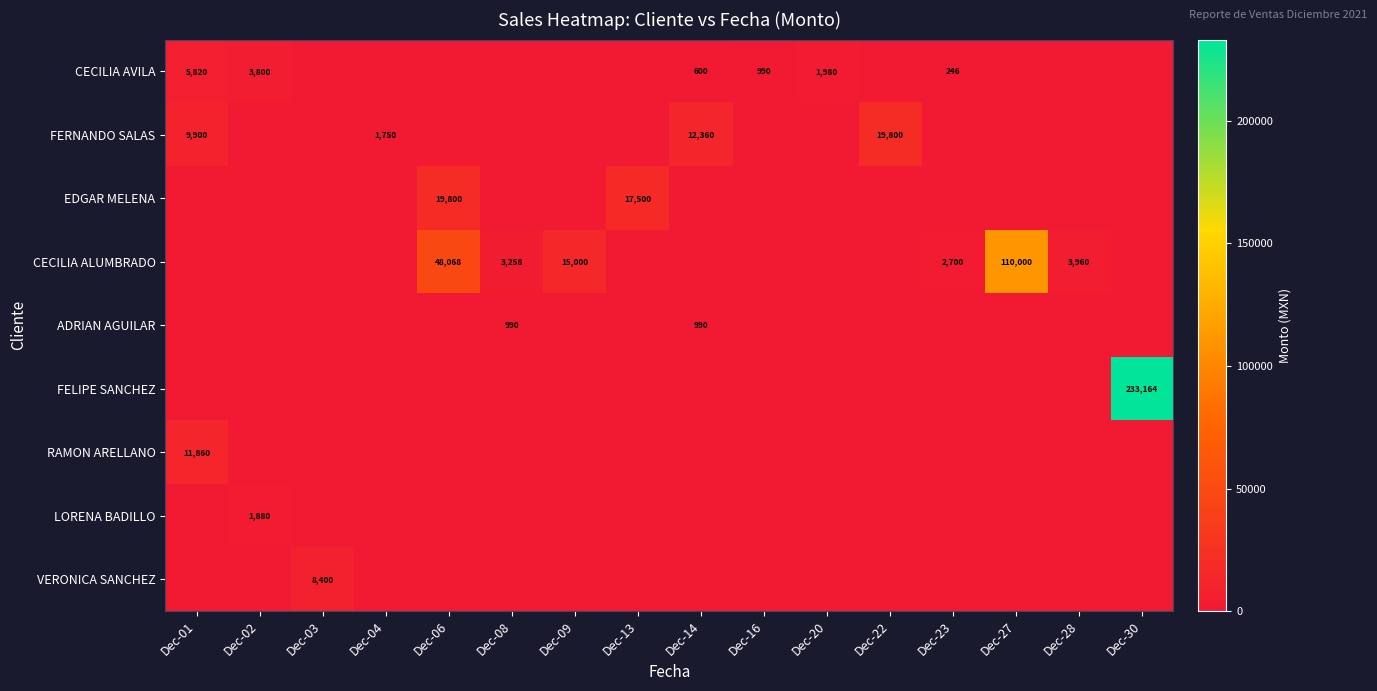

What is the spread (max minus min) of values at Dec-06?

48068